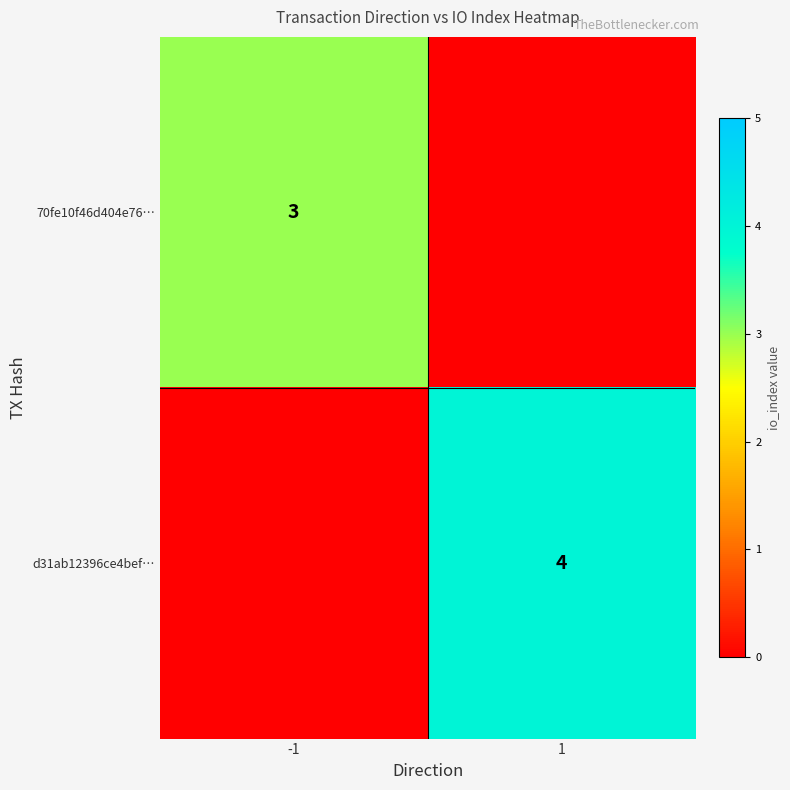

Which label corresponds to the largest value in the chart?

1